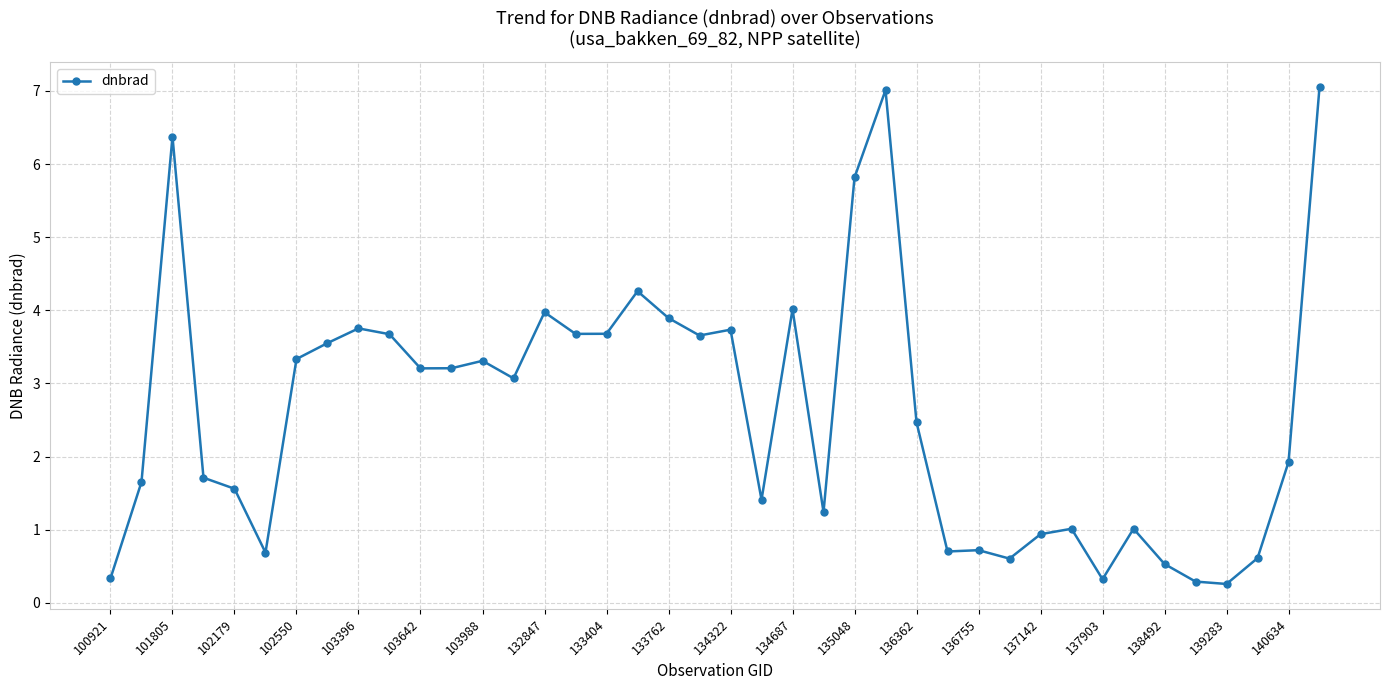

What is the greatest value displayed?

7.1